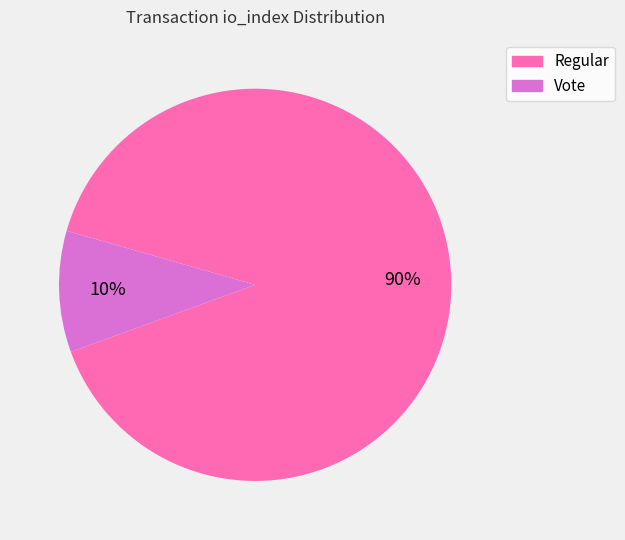

How many segments does this pie chart have?

2